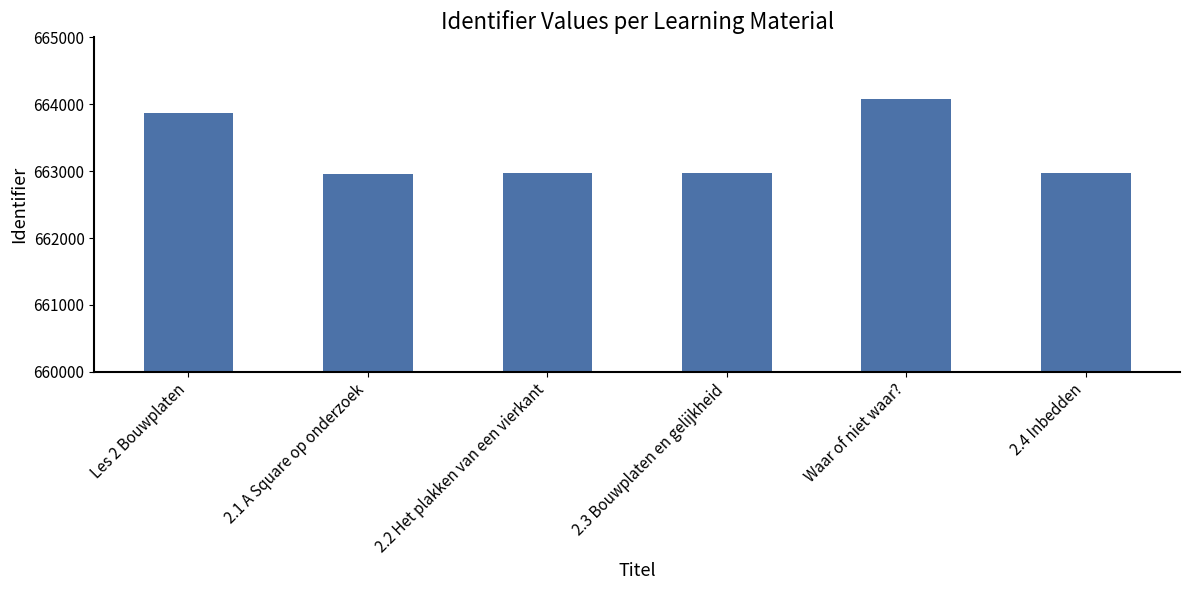

Where does the data first go above 662968?

Les 2 Bouwplaten